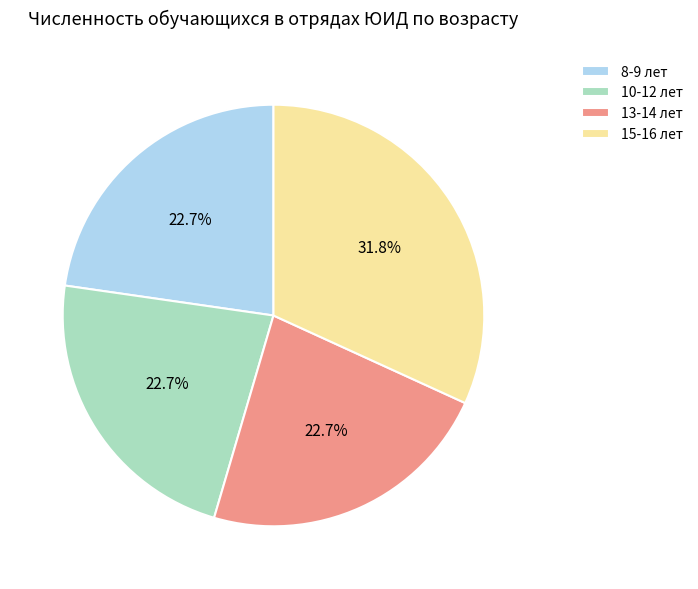

The 8-9 лет slice represents 8% of the pie. True or false?

False